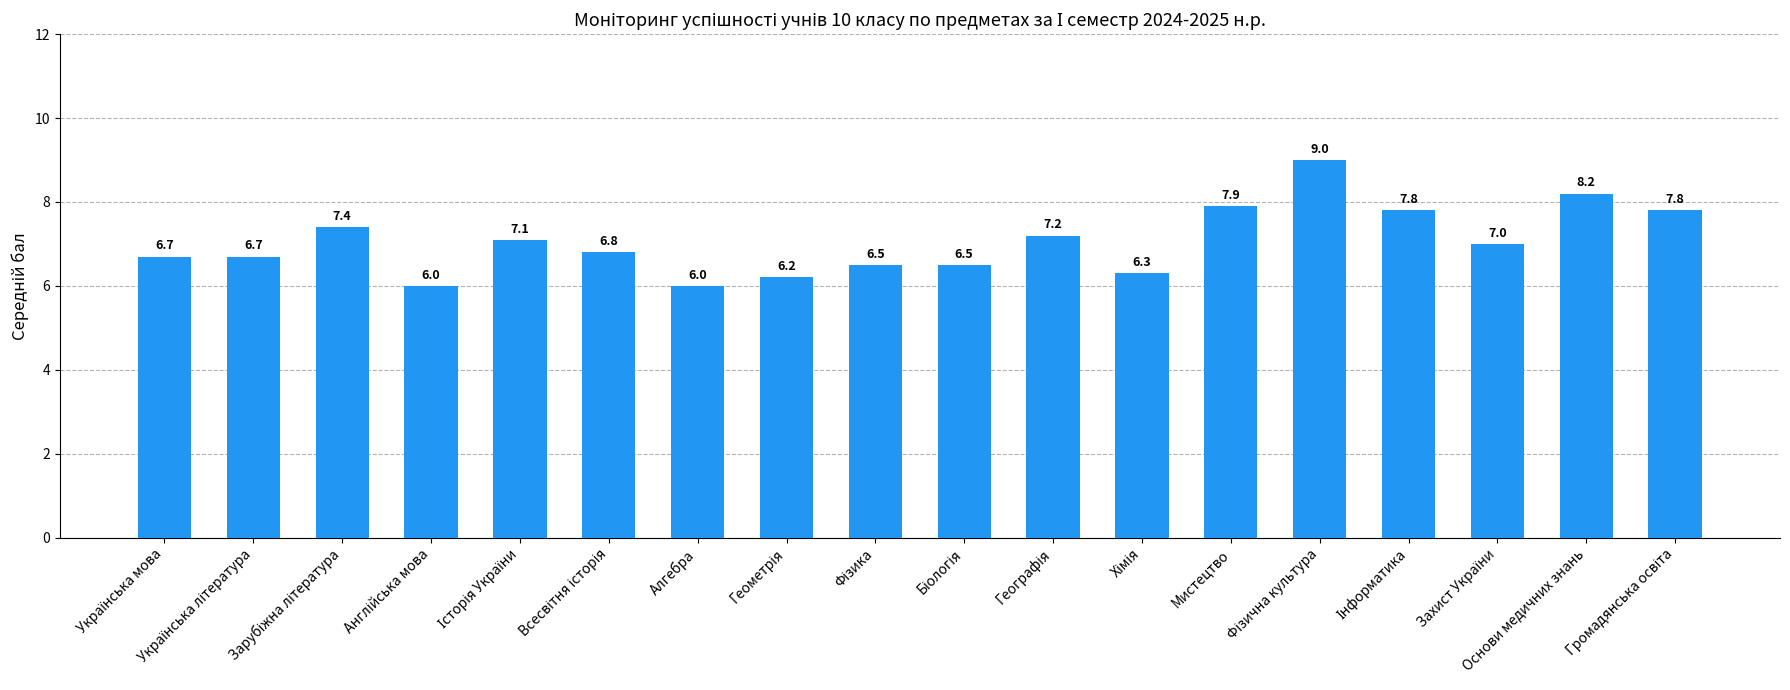

Count the number of data series in this chart.

1